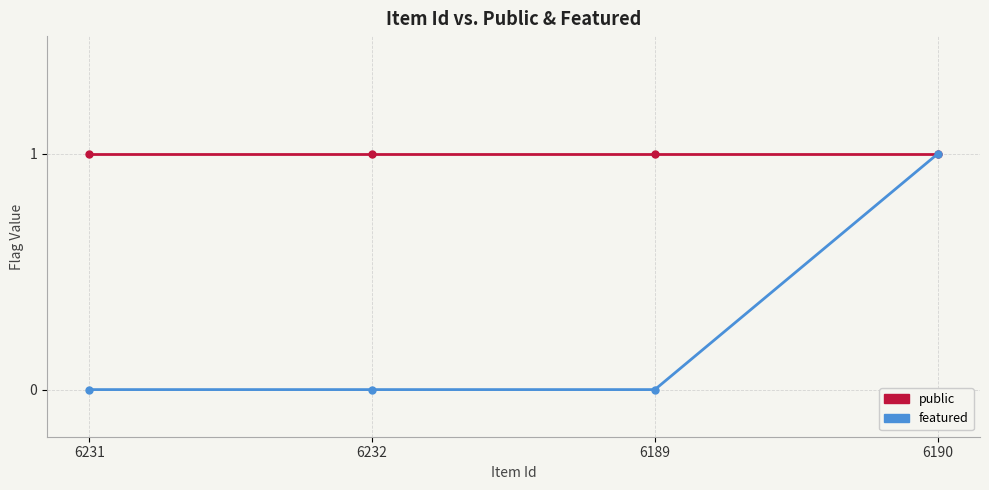

Rank the series at 6232 from highest to lowest value.

public, featured